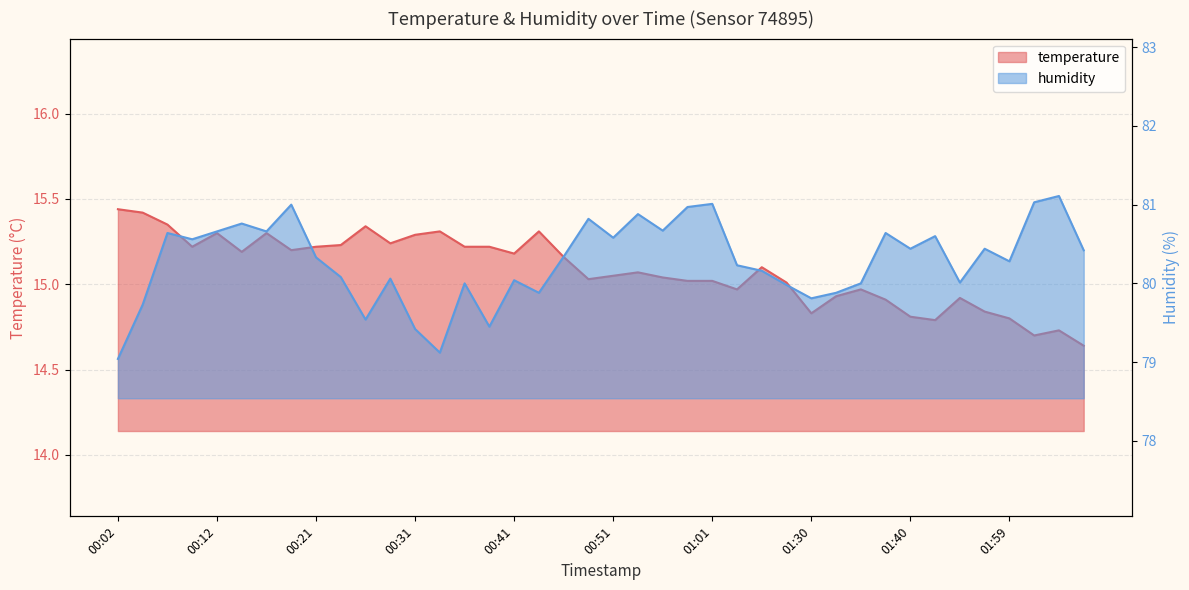

At which category is the sum across all series the highest?

00:19